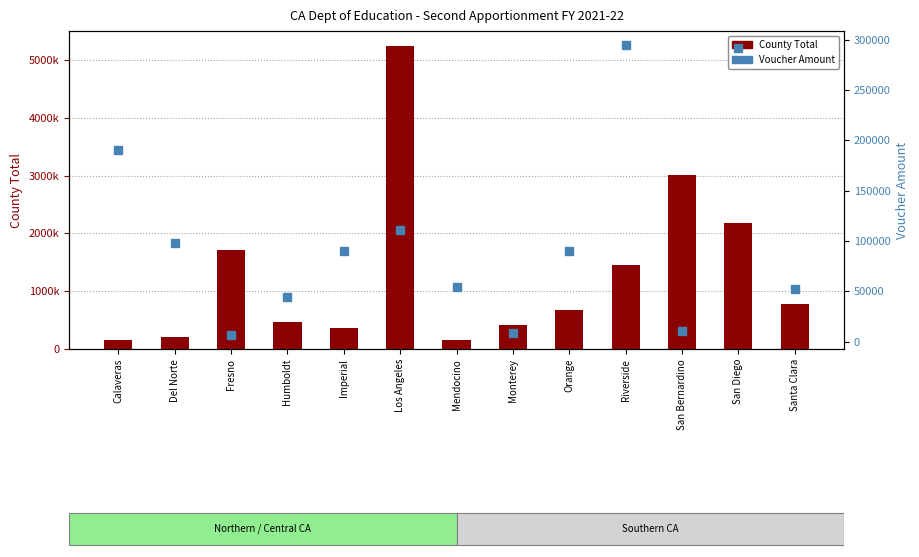

Between San Diego and Del Norte, which is larger?

San Diego